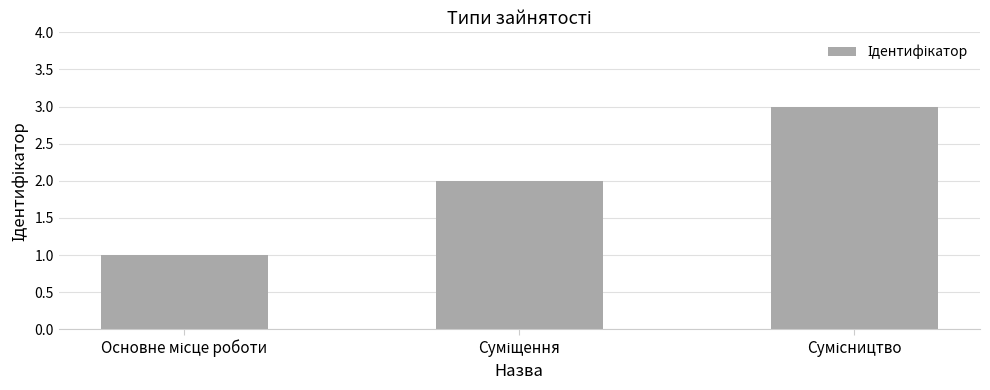

What is the greatest value displayed?

3